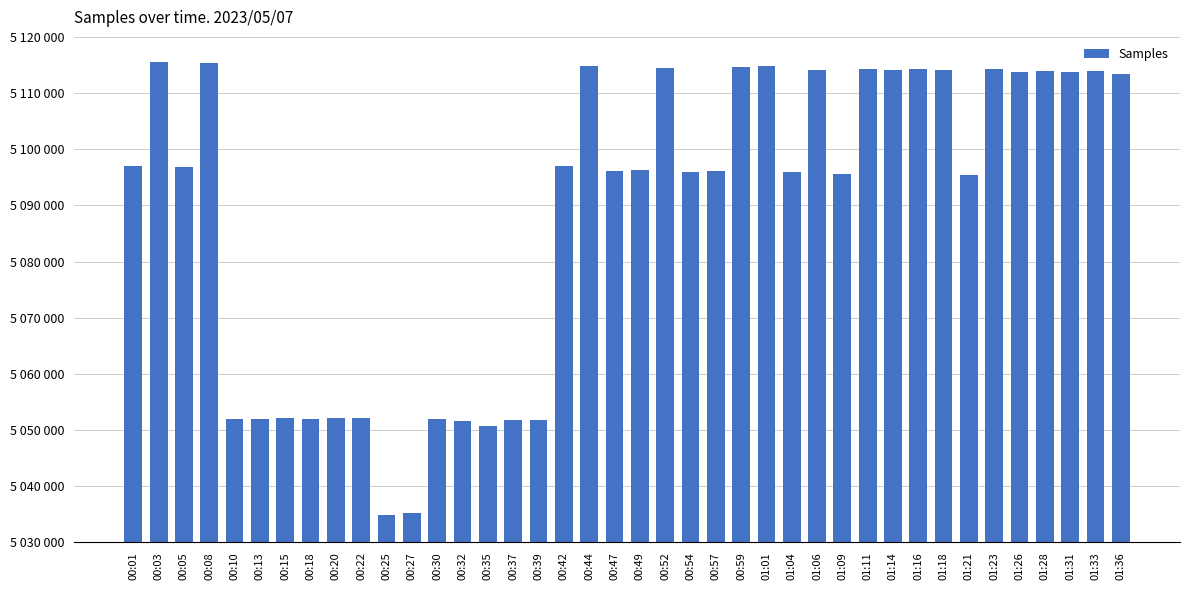

Does the chart contain any negative values?

No